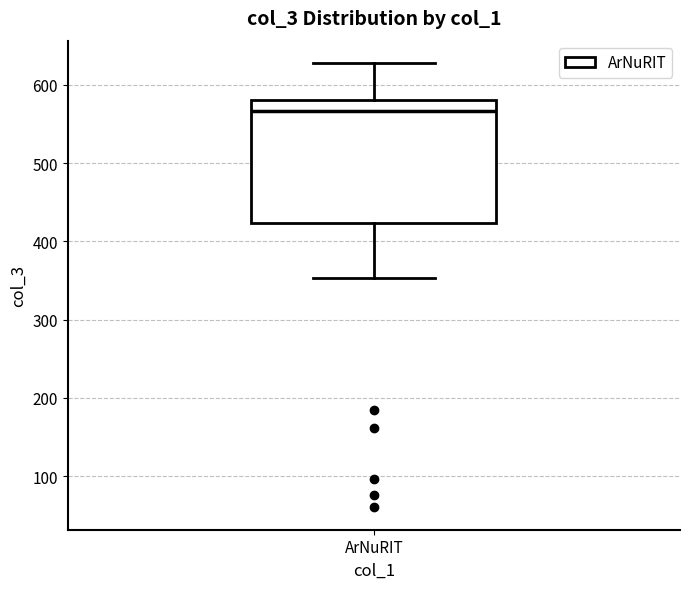

Where does the upper whisker of the box for ArNuRIT end on the y-axis? The values are not printed on the chart, so give them approximately, as read against the axis.

630